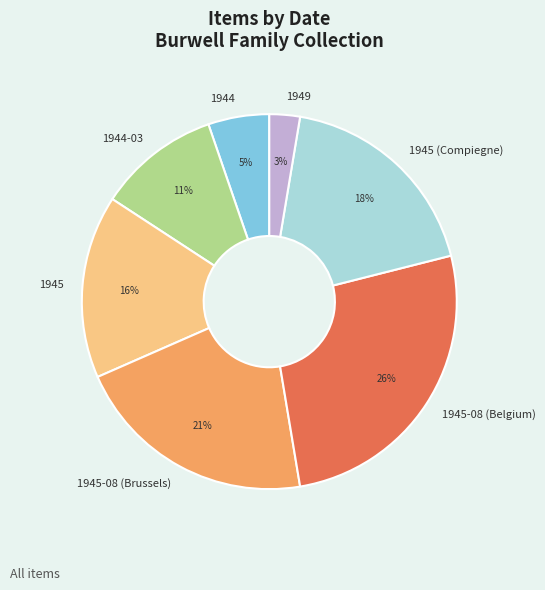

Which has a higher value, 1945 or 1944?

1945